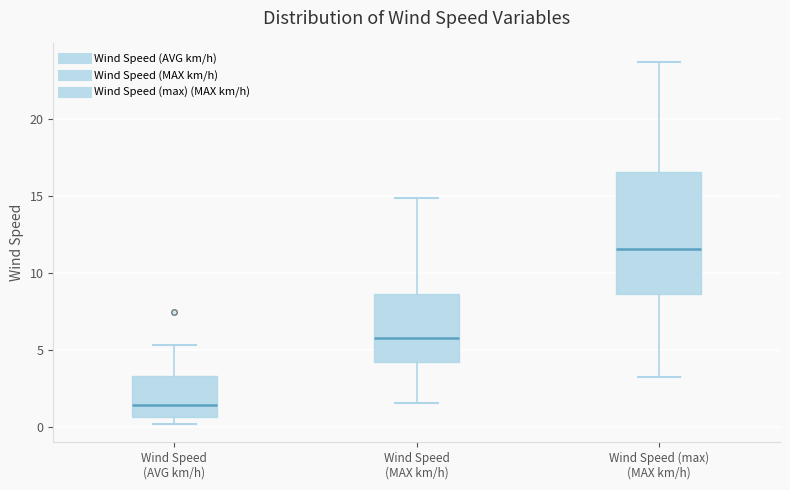

Comparing the boxes themselves (not the whiskers), which one is the tallest?

Wind Speed (max) (MAX km/h)